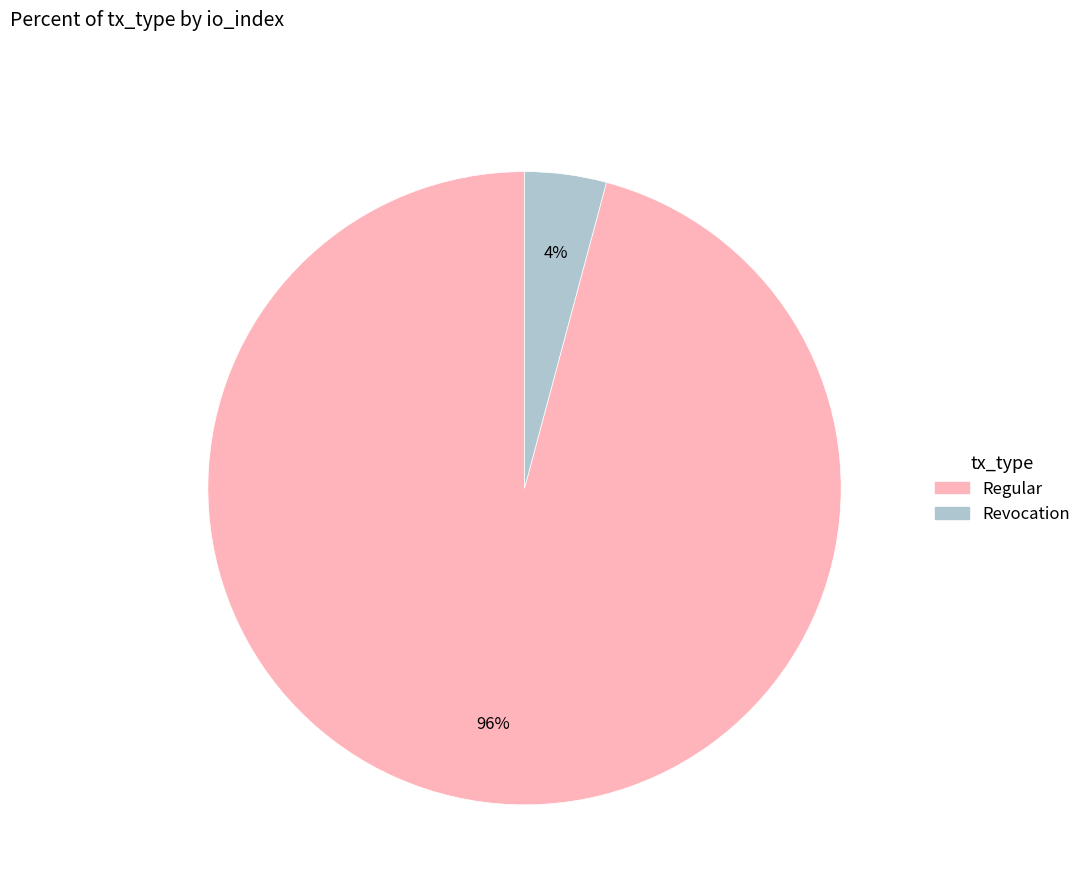

Combined, do Regular and Revocation account for over 50%?

Yes